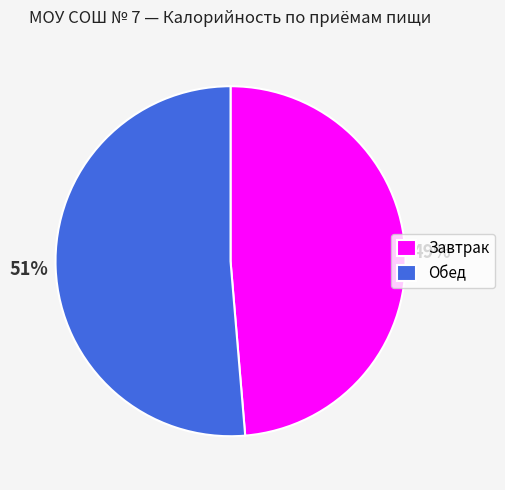

What percentage is the Обед slice, to the nearest percent?

51%